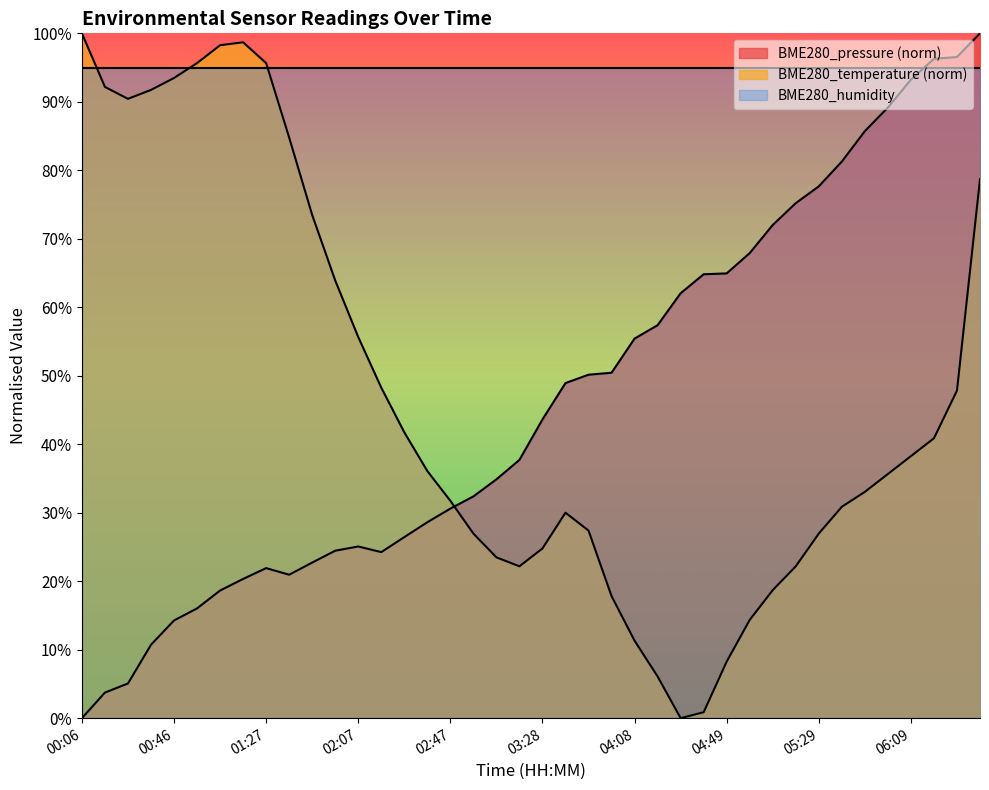

What is the label of the 15th point from the right?

04:18